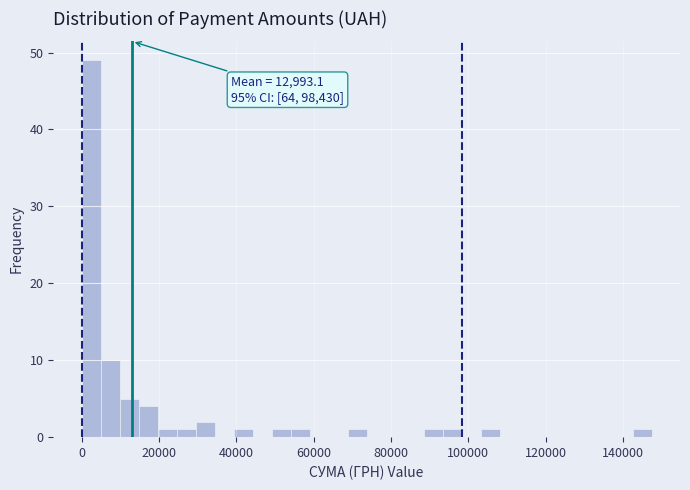

Read against the x-axis, roughly where is the centre of the tallest bar?

2000